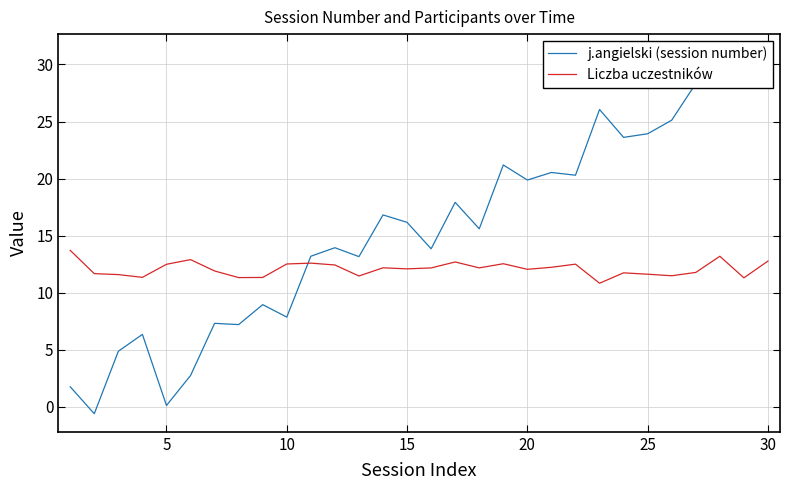

How many lines are shown in the chart?

2